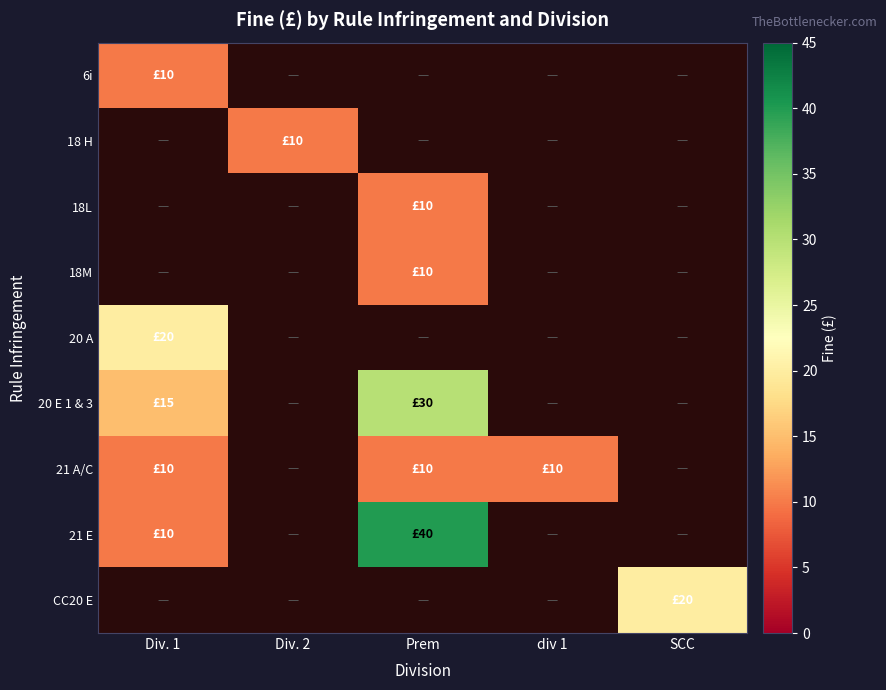

What is the minimum value shown in the chart?

10.0